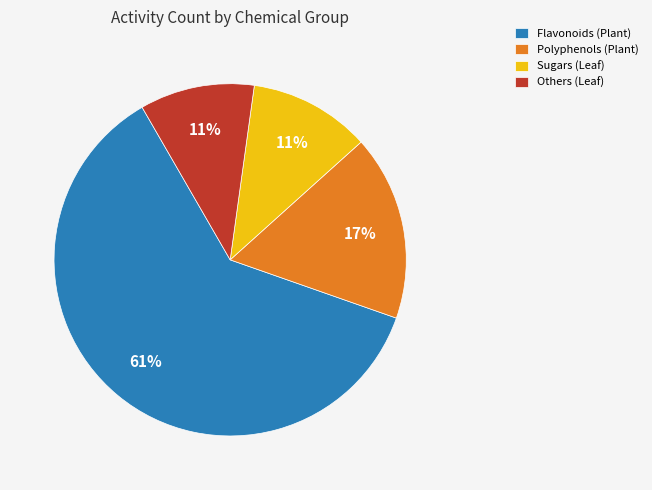

Is the sum of Polyphenols (Plant) and Others (Leaf) greater than half?

No